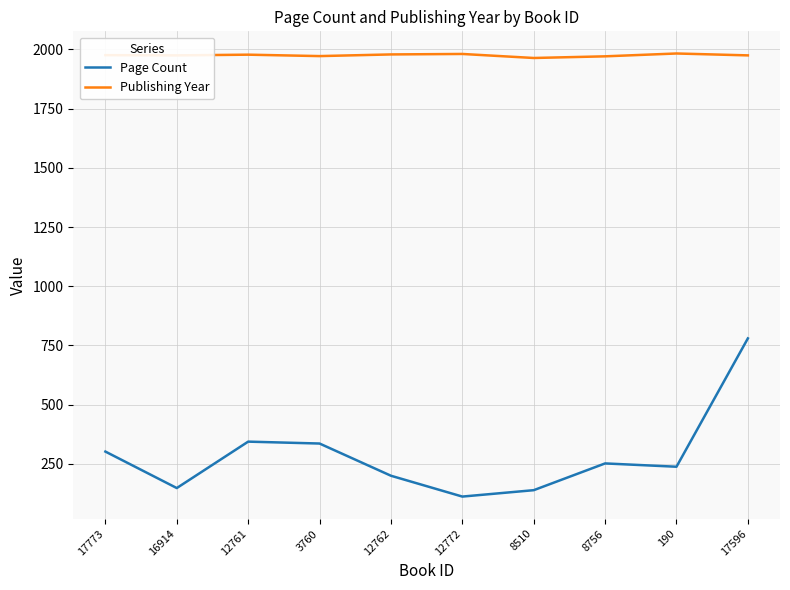

At which label is Page Count closest to 446?

12761